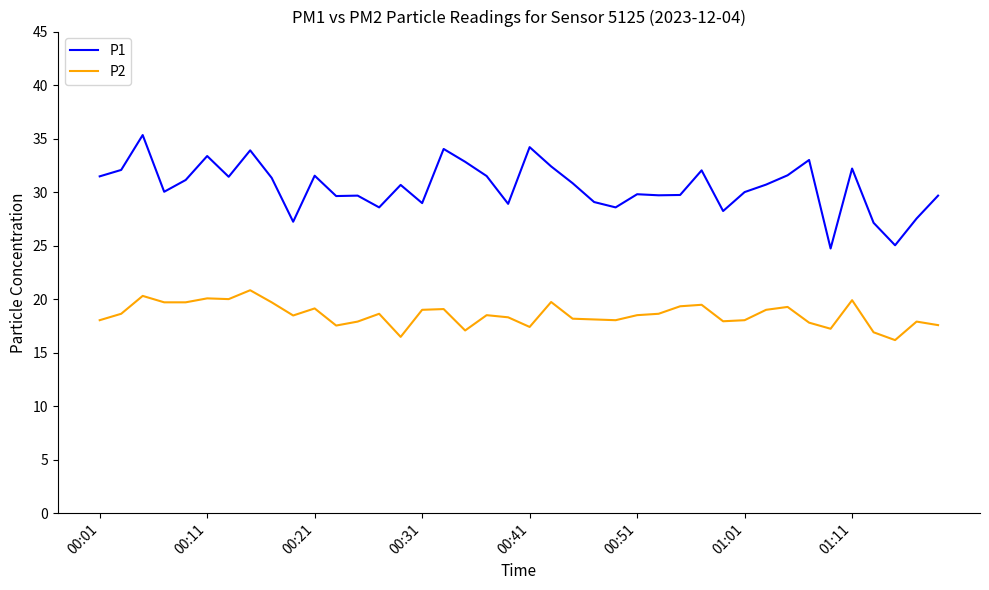

Which series has the largest total across all categories?

P1